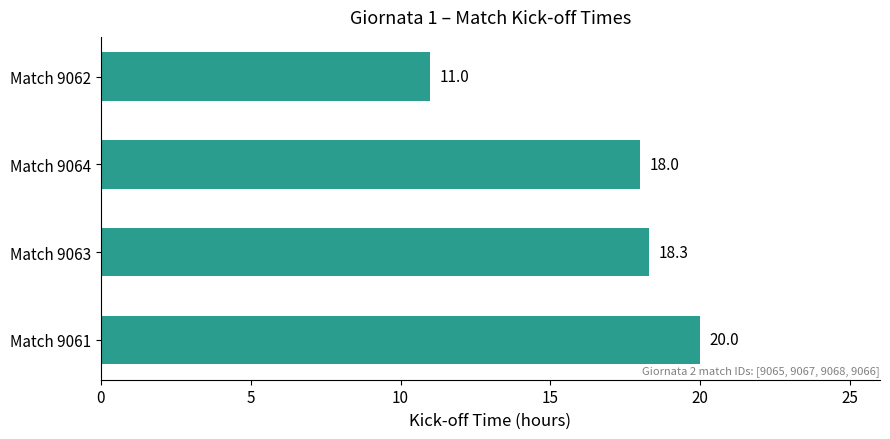

Read the value at Match 9064.

18.0